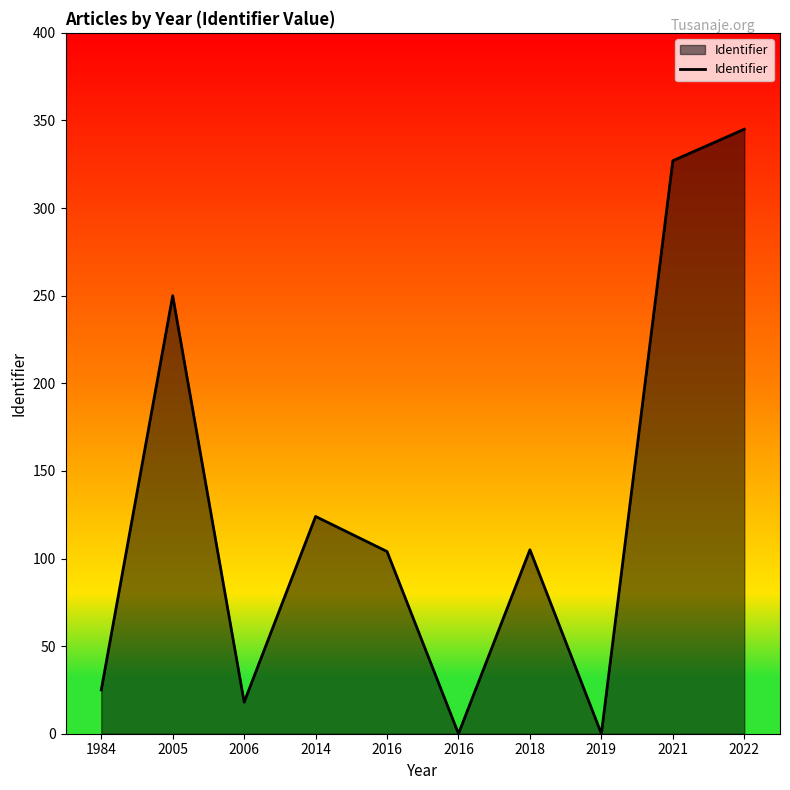

At which label does the data first exceed 105?

2005